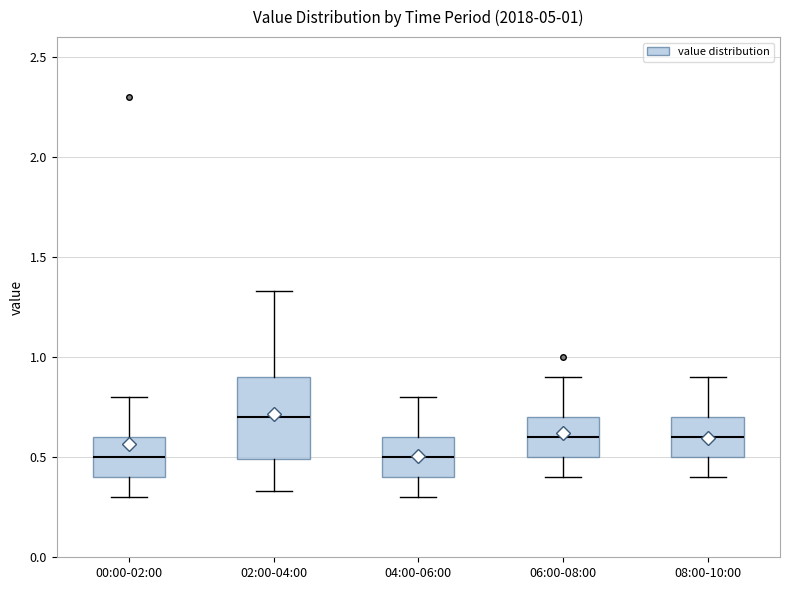

Which box is the tallest, from its lower edge to its upper edge?

02:00-04:00